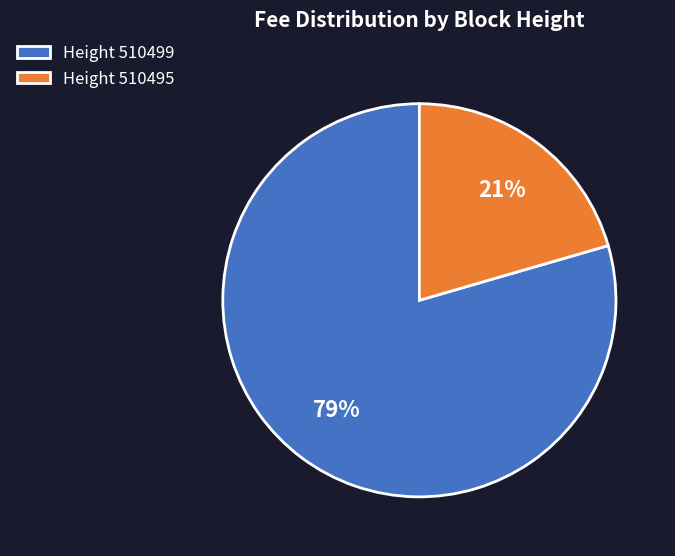

Which category has the biggest portion of the pie?

Height 510499